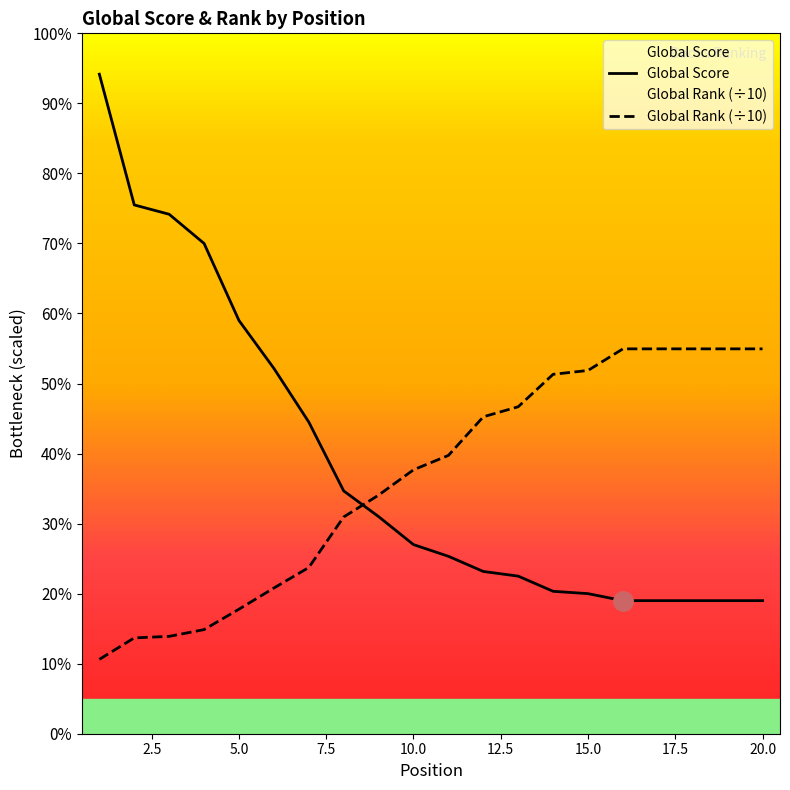

Rank the series at 20.0 from lowest to highest value.

Global Score, Global Rank (÷10)